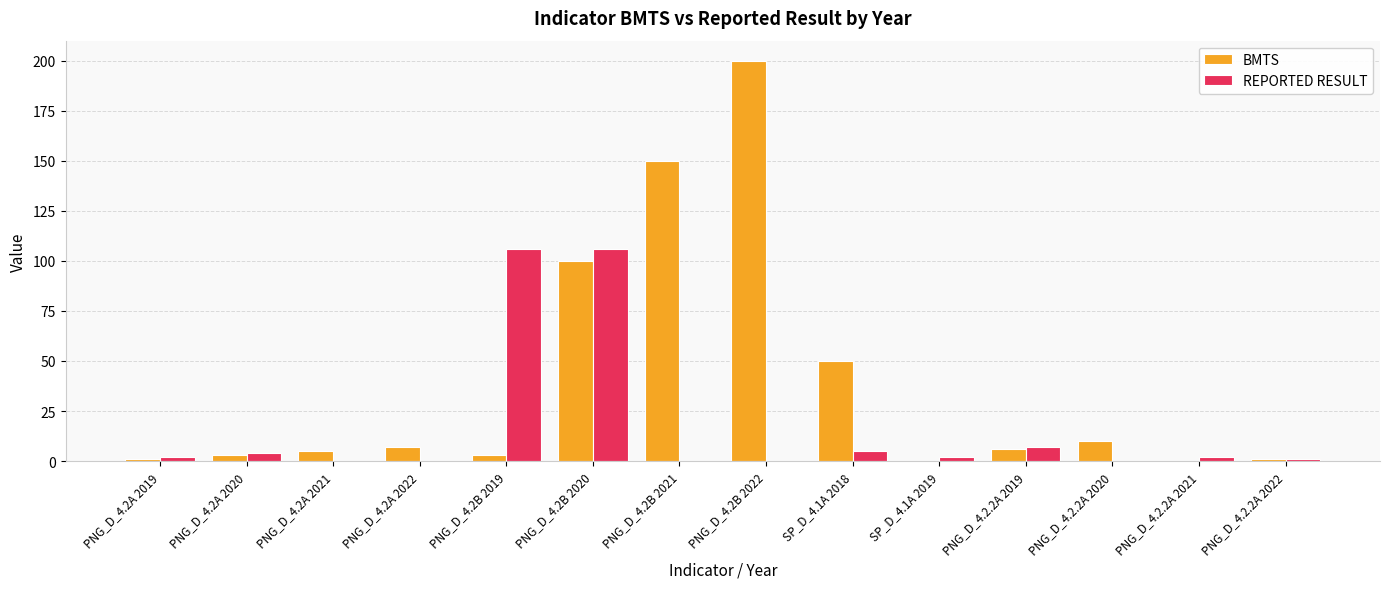

What is the sum of all BMTS values?

536